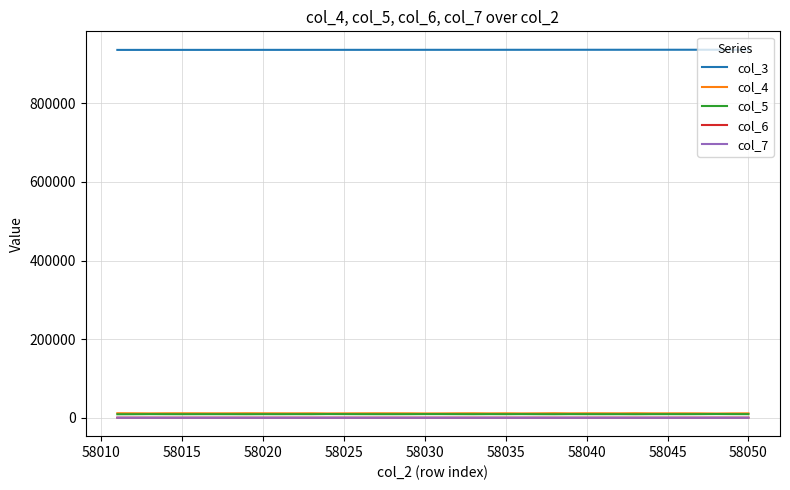

Which series has the largest total across all categories?

col_3